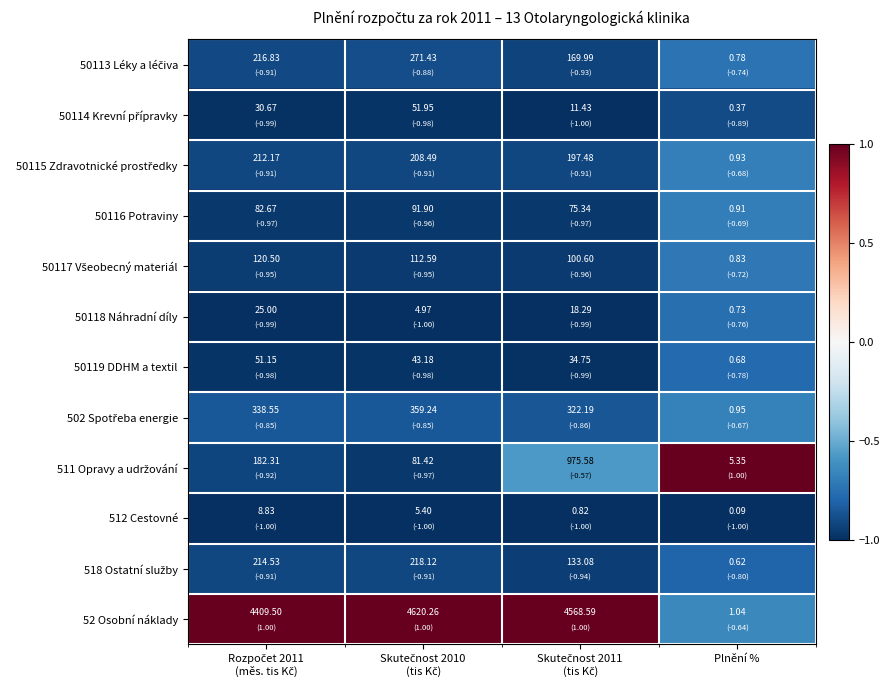

At which category does the chart reach its minimum across all series?

Plnění %